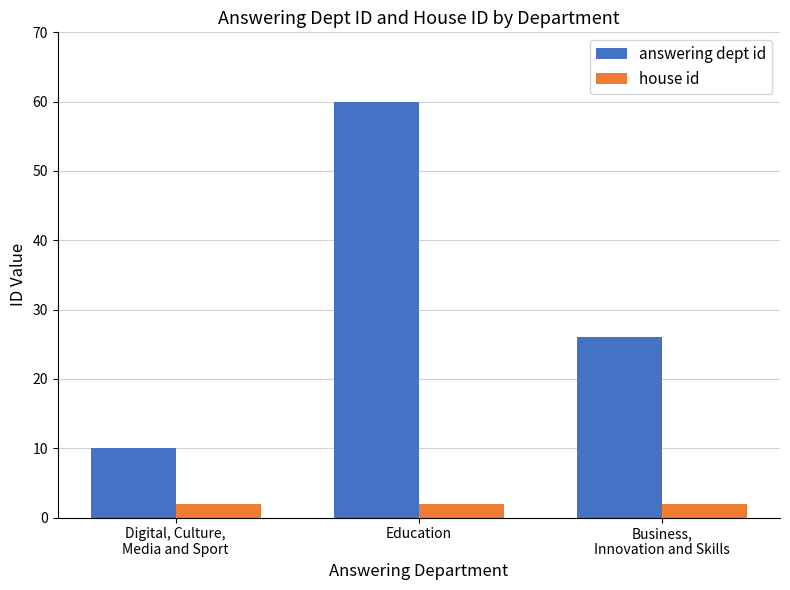

What is the label of the 3rd bar from the right?

Digital, Culture,
Media and Sport